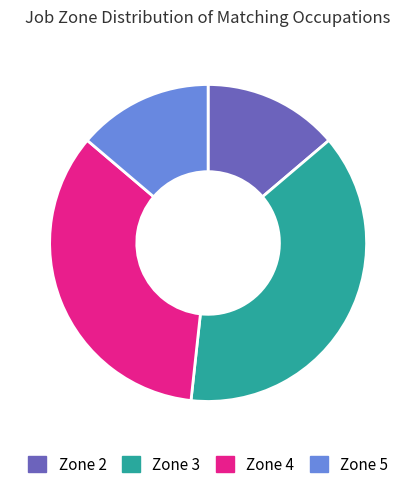

What is the largest slice in the pie chart?

Zone 3